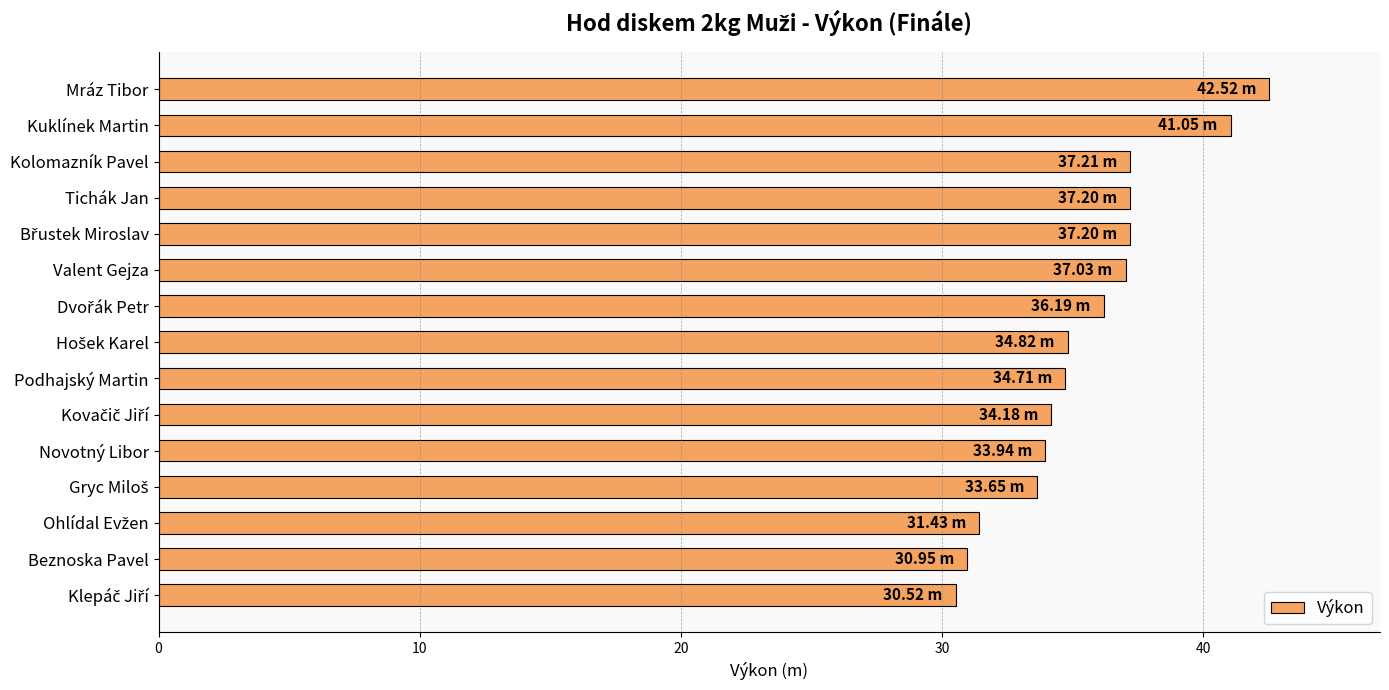

What is the average value?

35.5